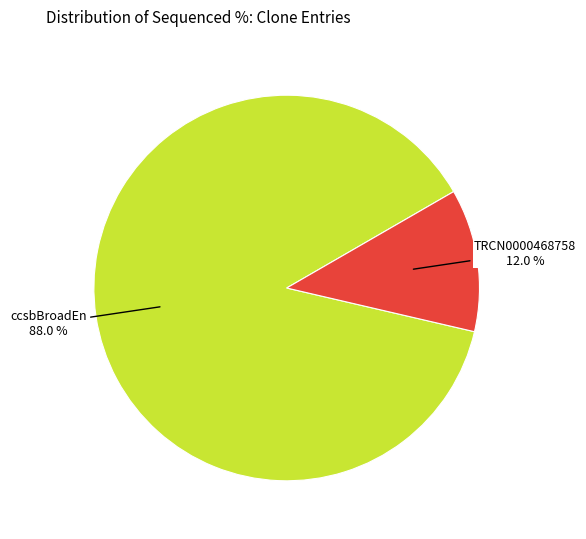

Does any single category account for the majority?

Yes